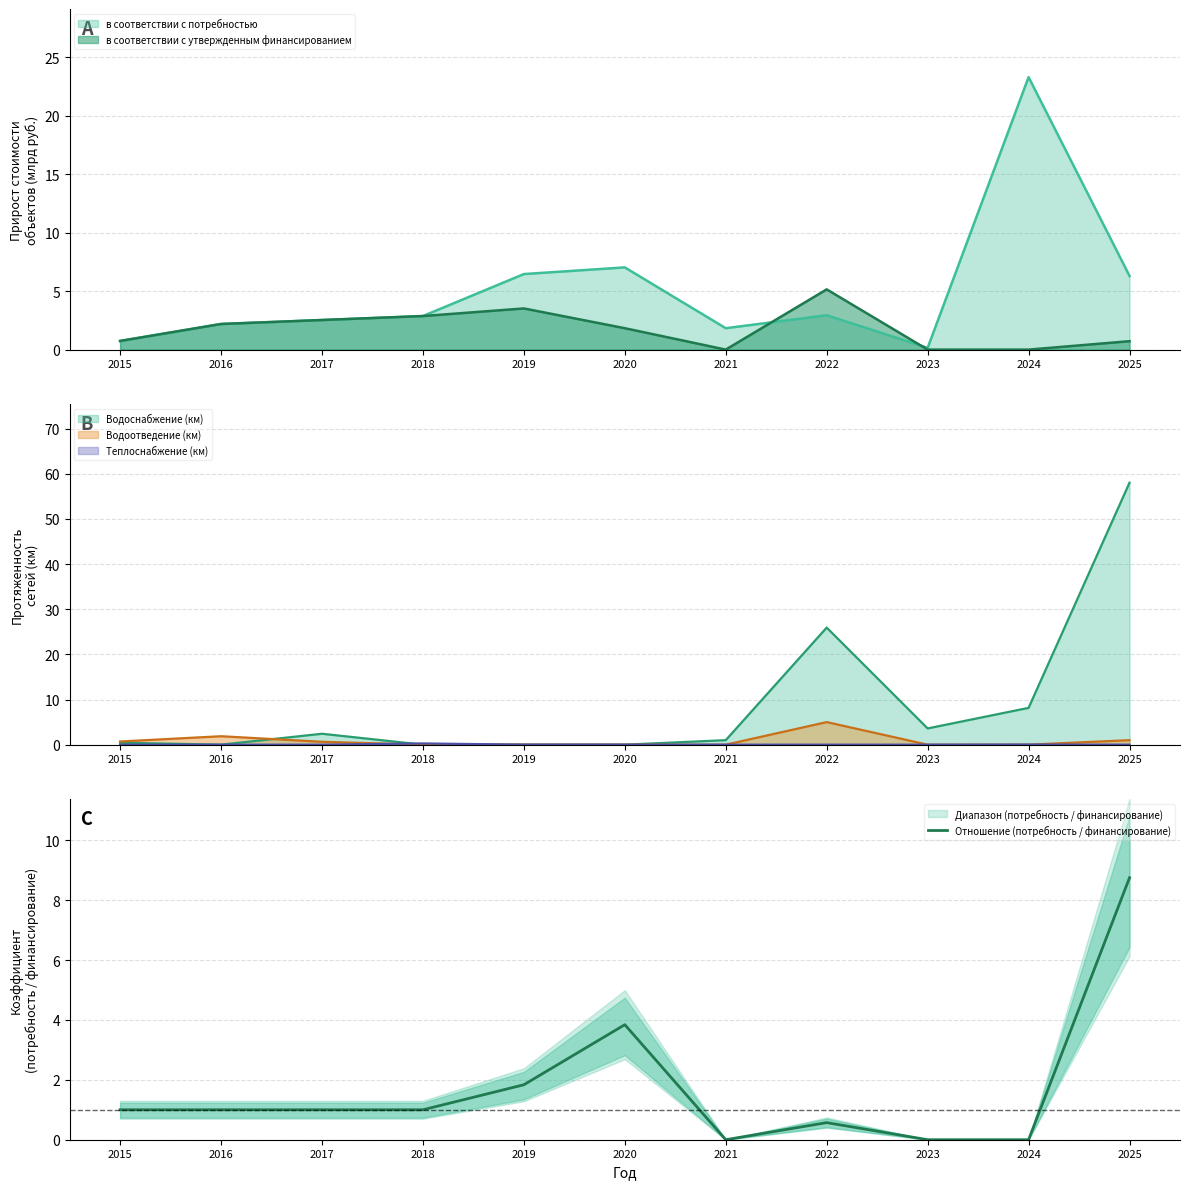

What is the difference between the values at 2022 and 2018?

0.4